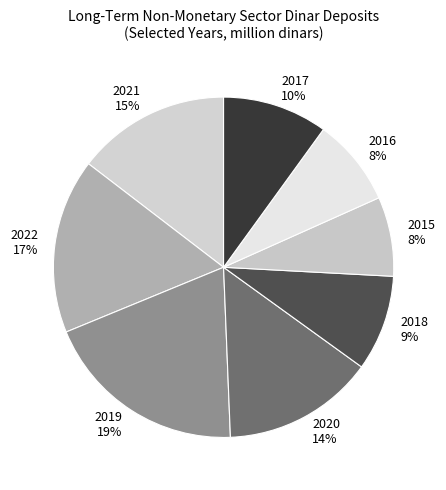

What percentage is the 2021 slice, to the nearest percent?

15%